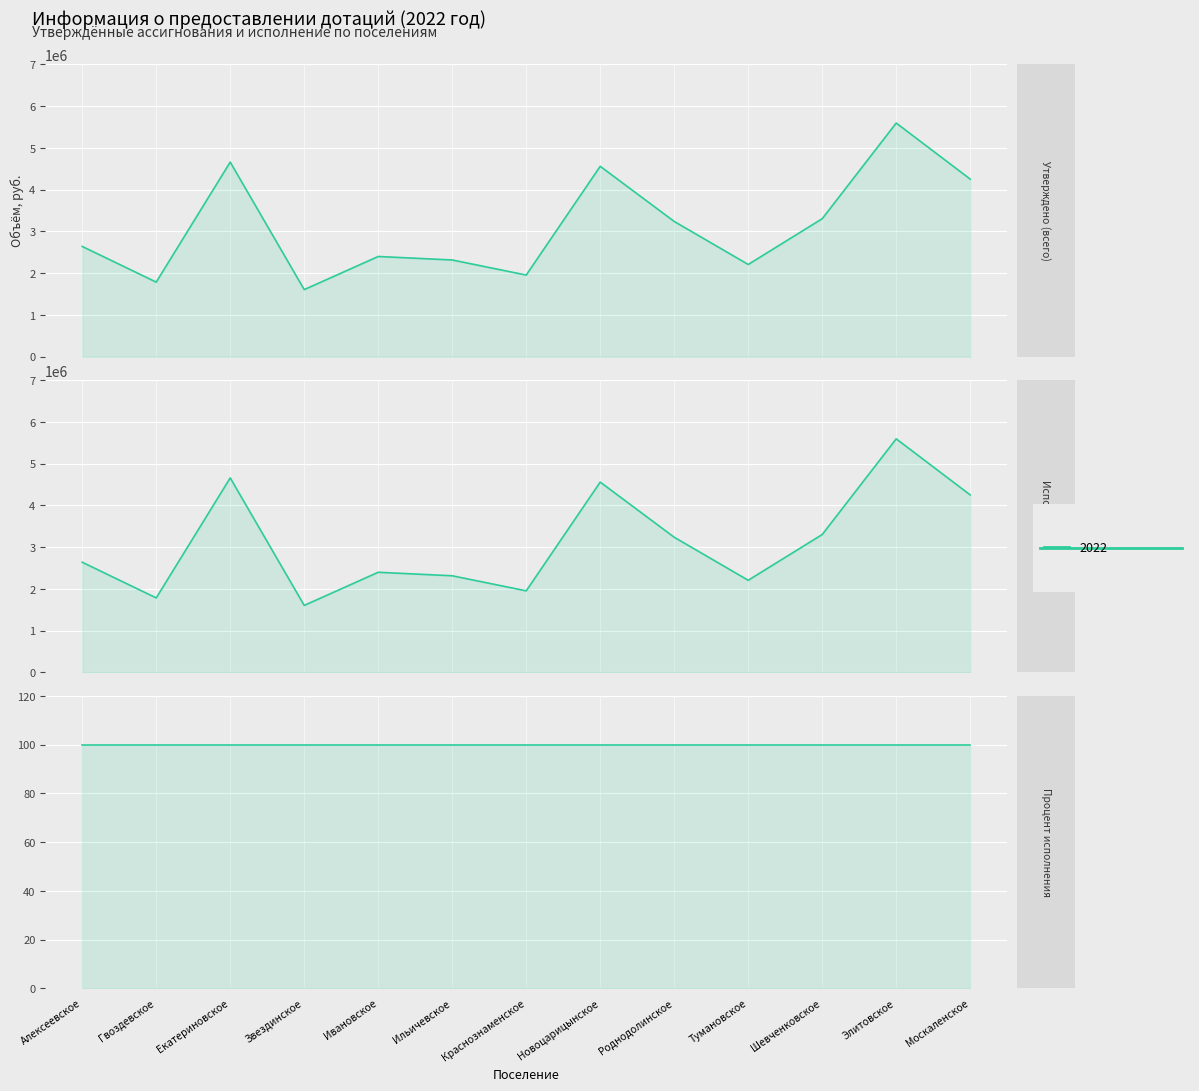

True or false: Исполнено (всего) has a value of 4116365.3 at Ивановское.

False